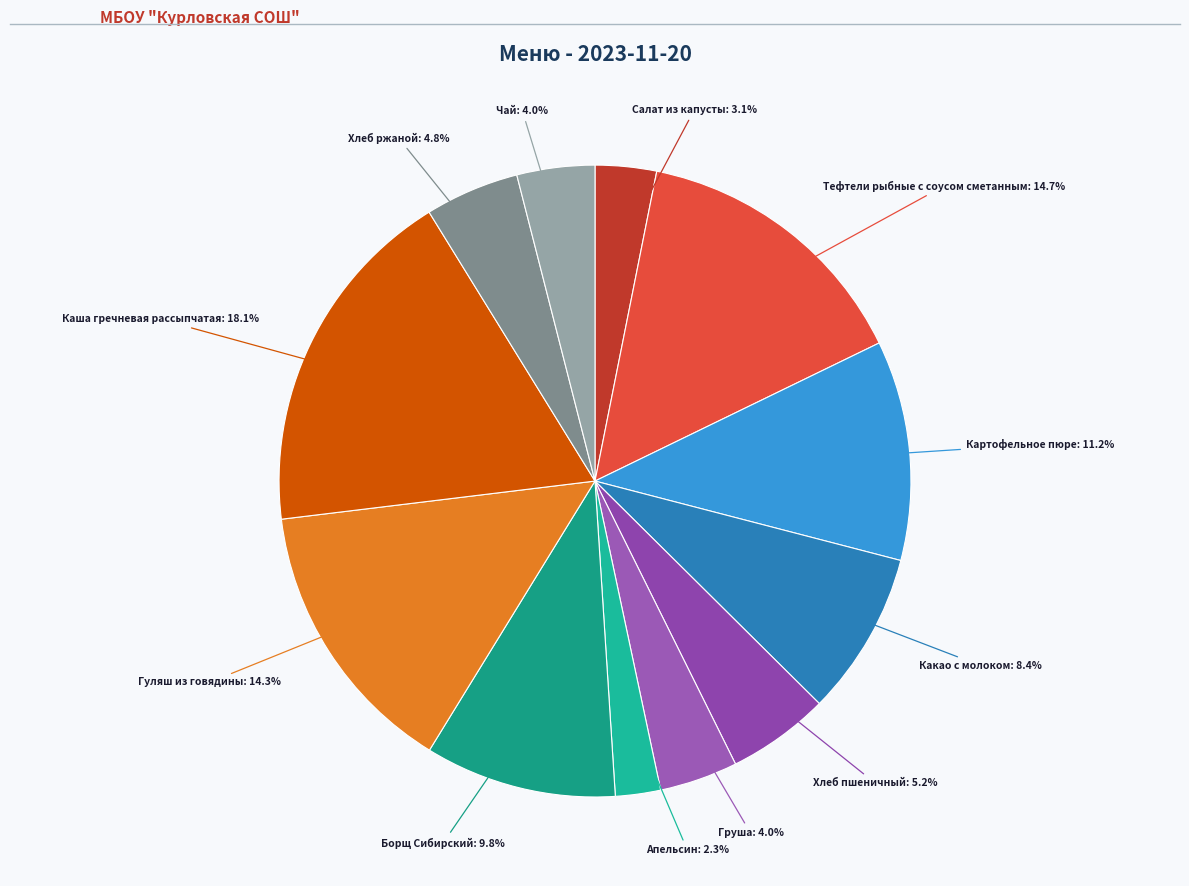

Which slice is the smallest?

Апельсин